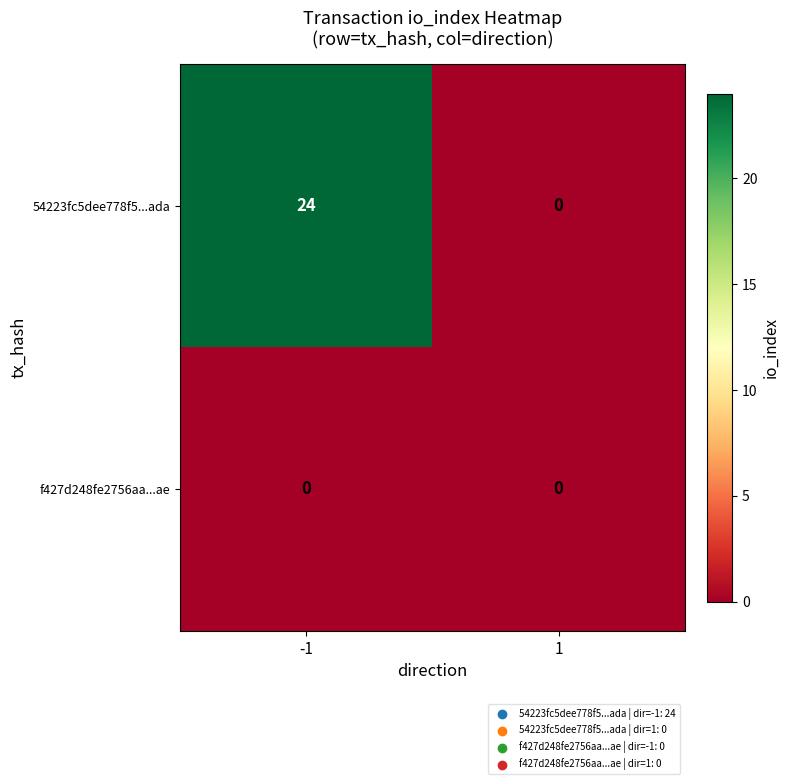

At which category does the chart reach its peak across all series?

-1